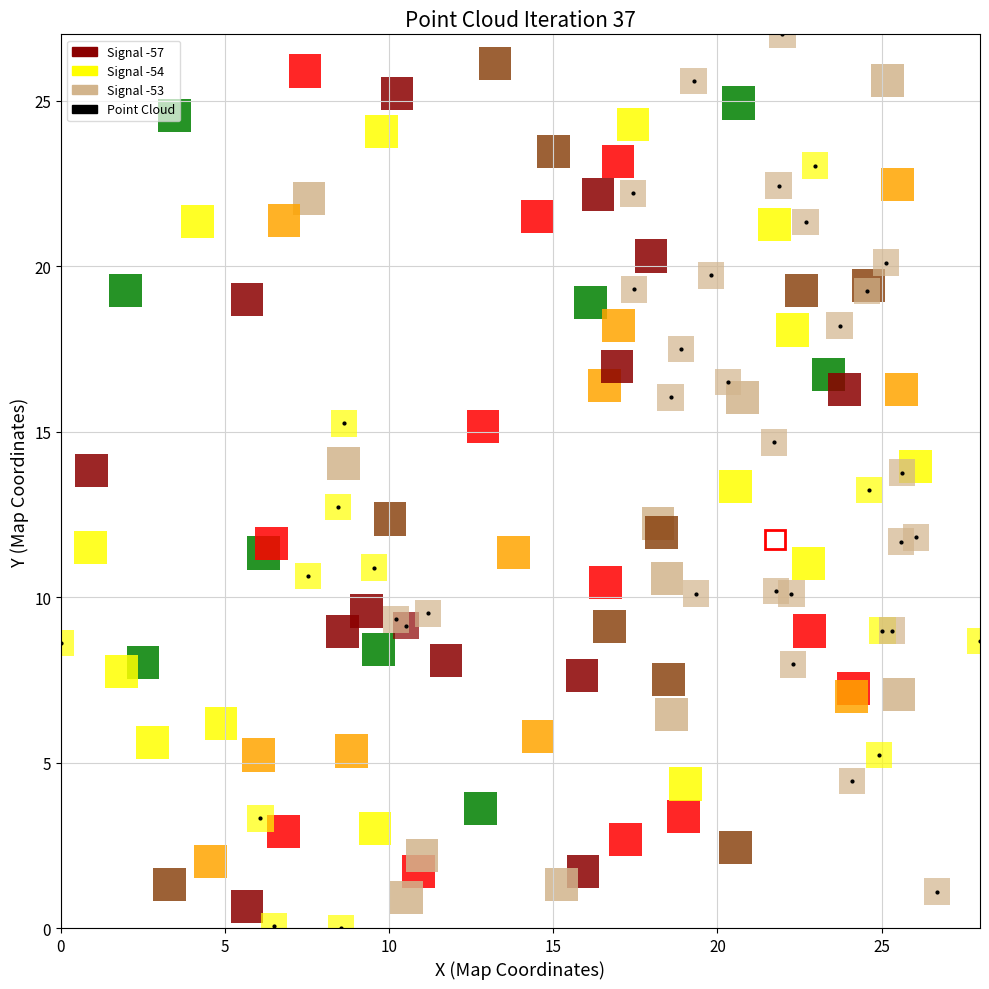

What is the range of X values (max minus min)?

28.0